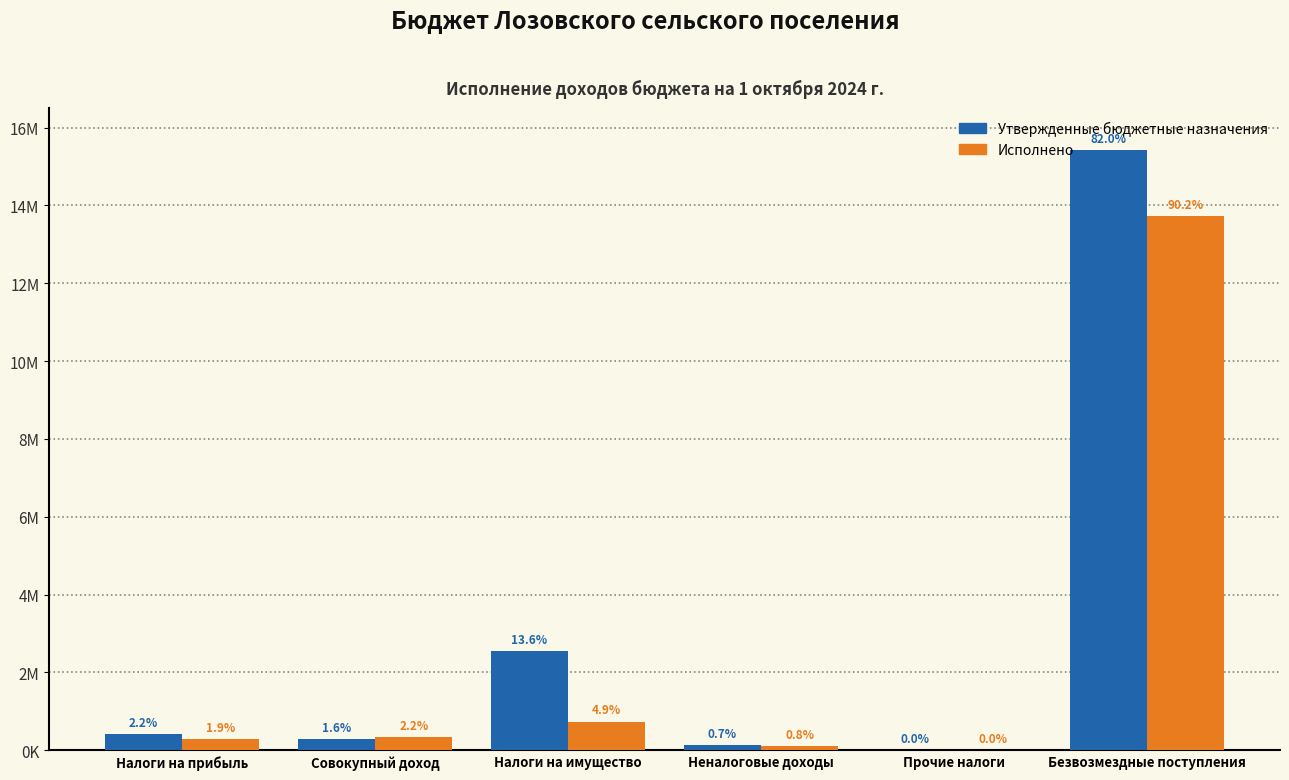

What are all the series names shown in the legend?

Утвержденные бюджетные назначения, Исполнено